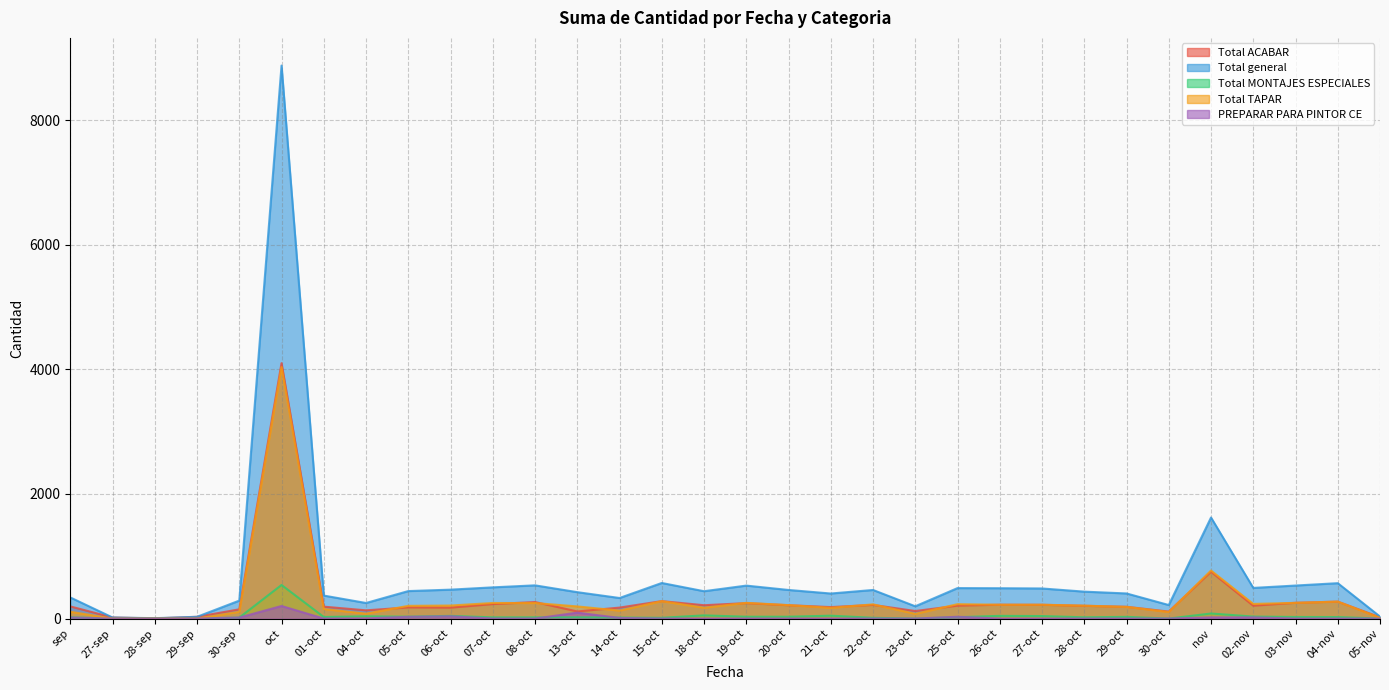

What is the average value of the Total TAPAR series?

307.3